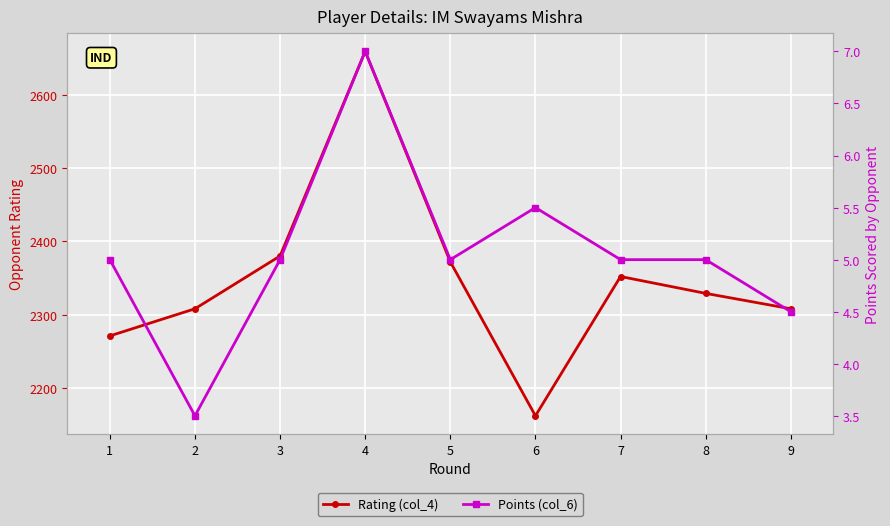

What is the value of the Rating (col_4) point at the 3rd from the left?

2380.0